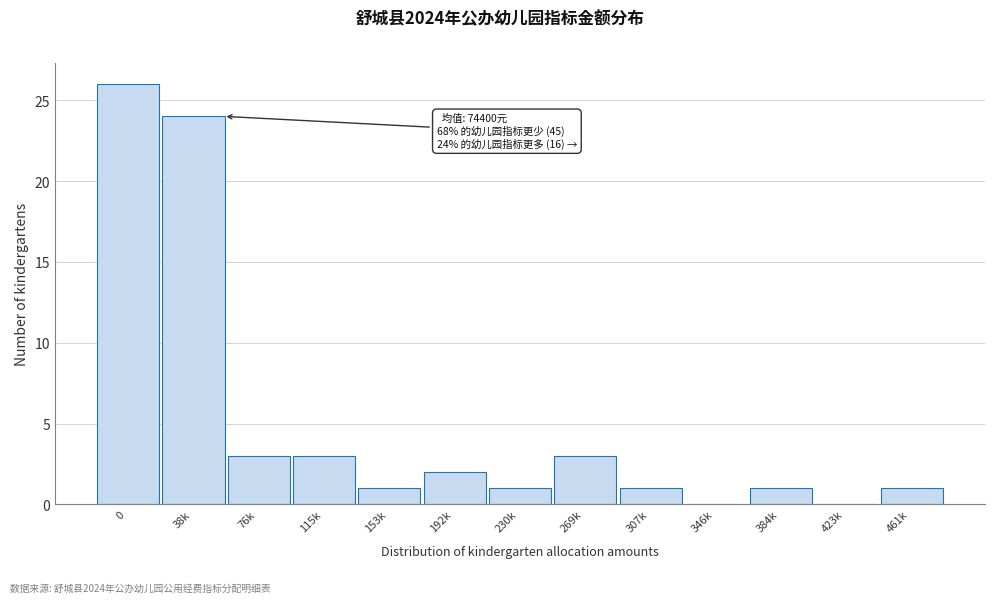

Reading left to right, list all the values displayed in this chart.

0=26	38k=24	76k=3	115k=3	153k=1	192k=2	230k=1	269k=3	307k=1	346k=0	384k=1	423k=0	461k=1